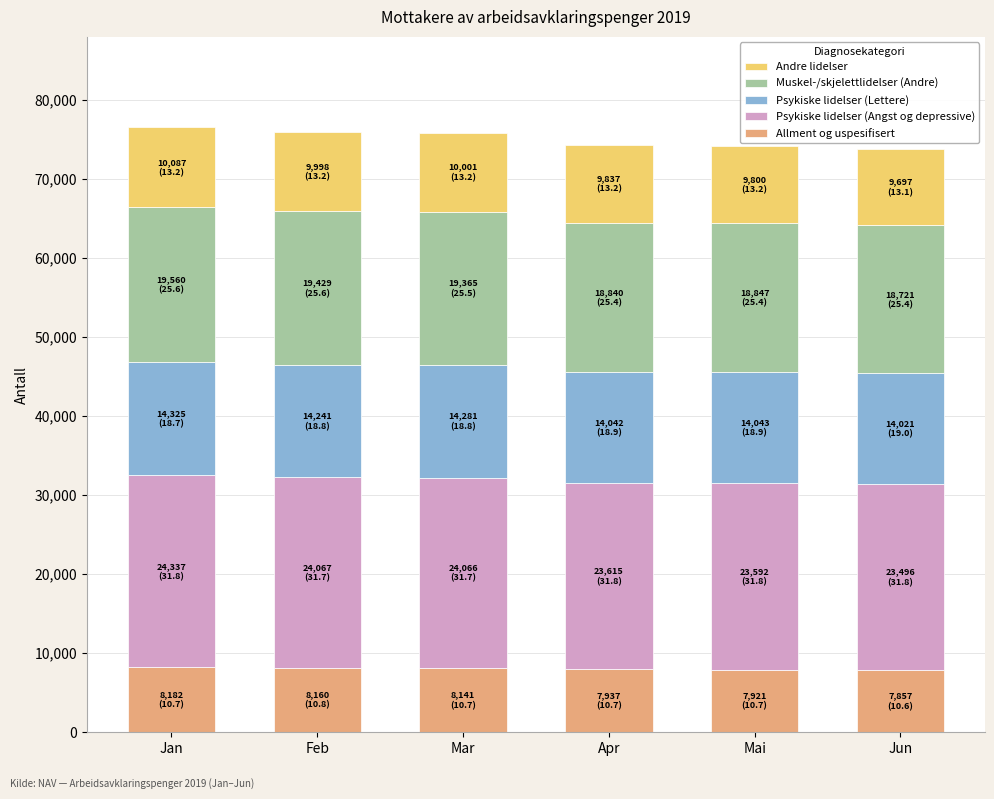

What is the total value across all series at Mar?

75854